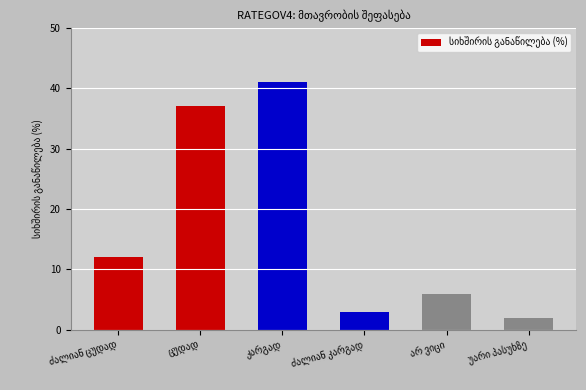

What is the maximum value shown in the chart?

41